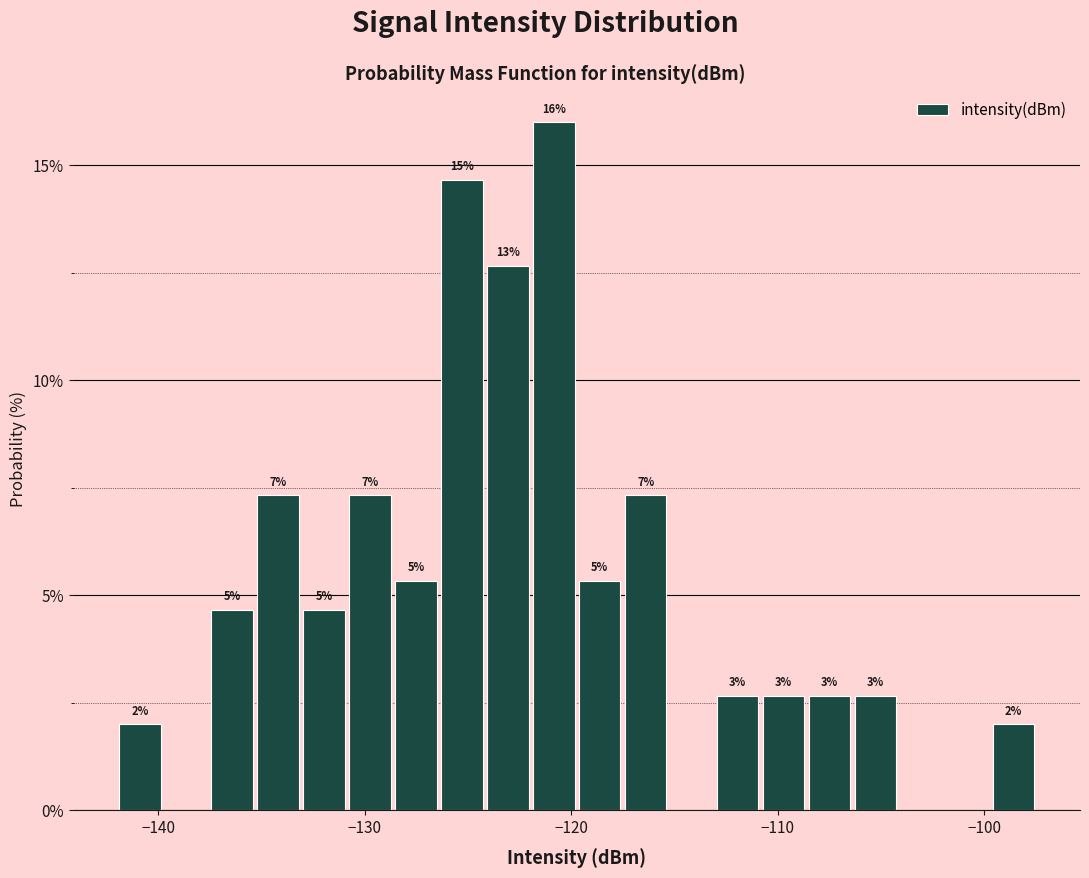

Around what value on the x-axis is the tallest bar? Give the approximate position of its centre, as read against the axis.

-121